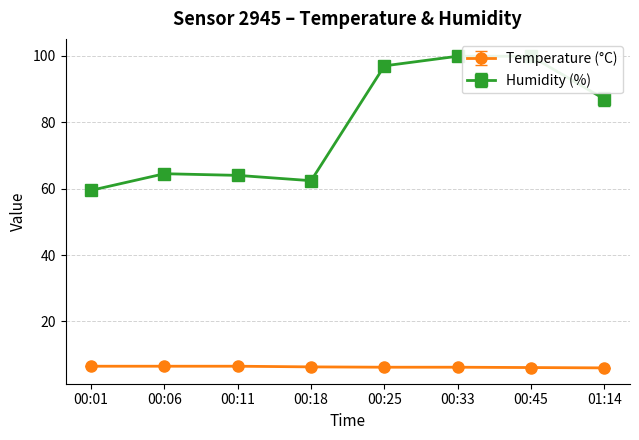

What is the value of the Temperature (°C) point at the 5th from the left?

6.2